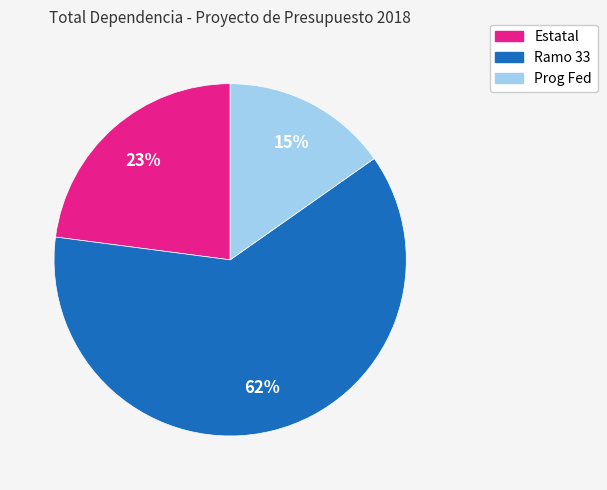

Does any single category account for the majority?

Yes